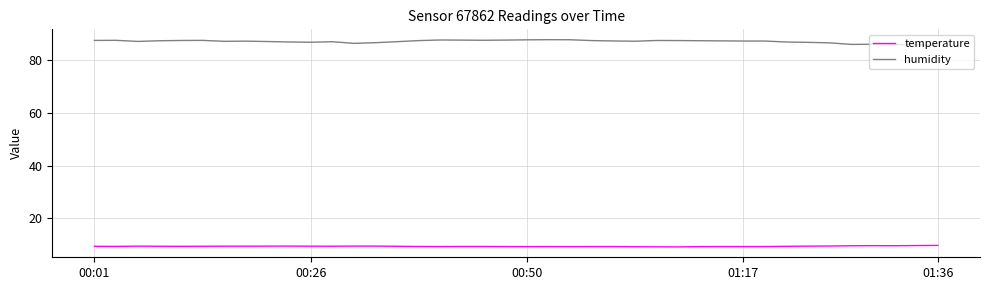

Rank the series by their maximum value, from lowest to highest.

temperature, humidity